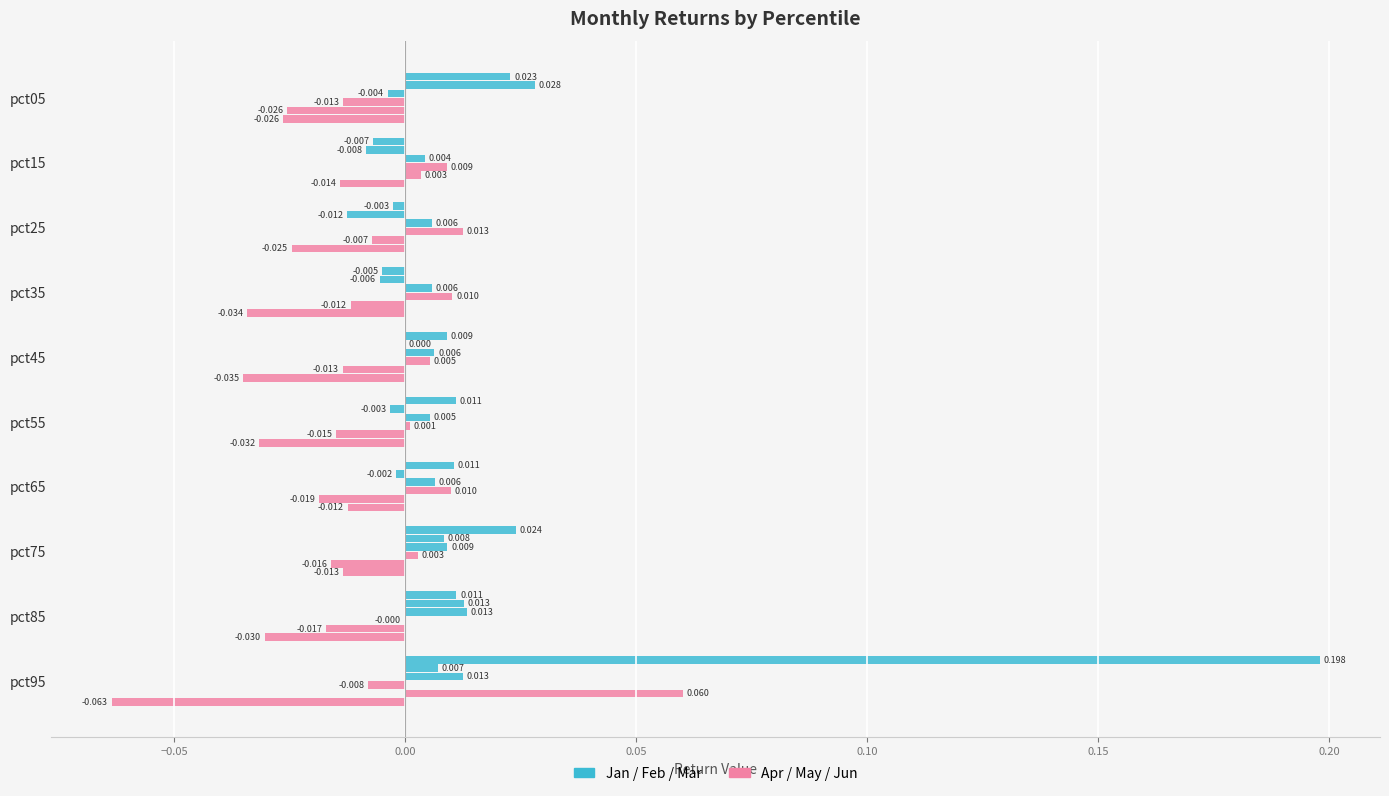

Count the number of categories in the chart.

10